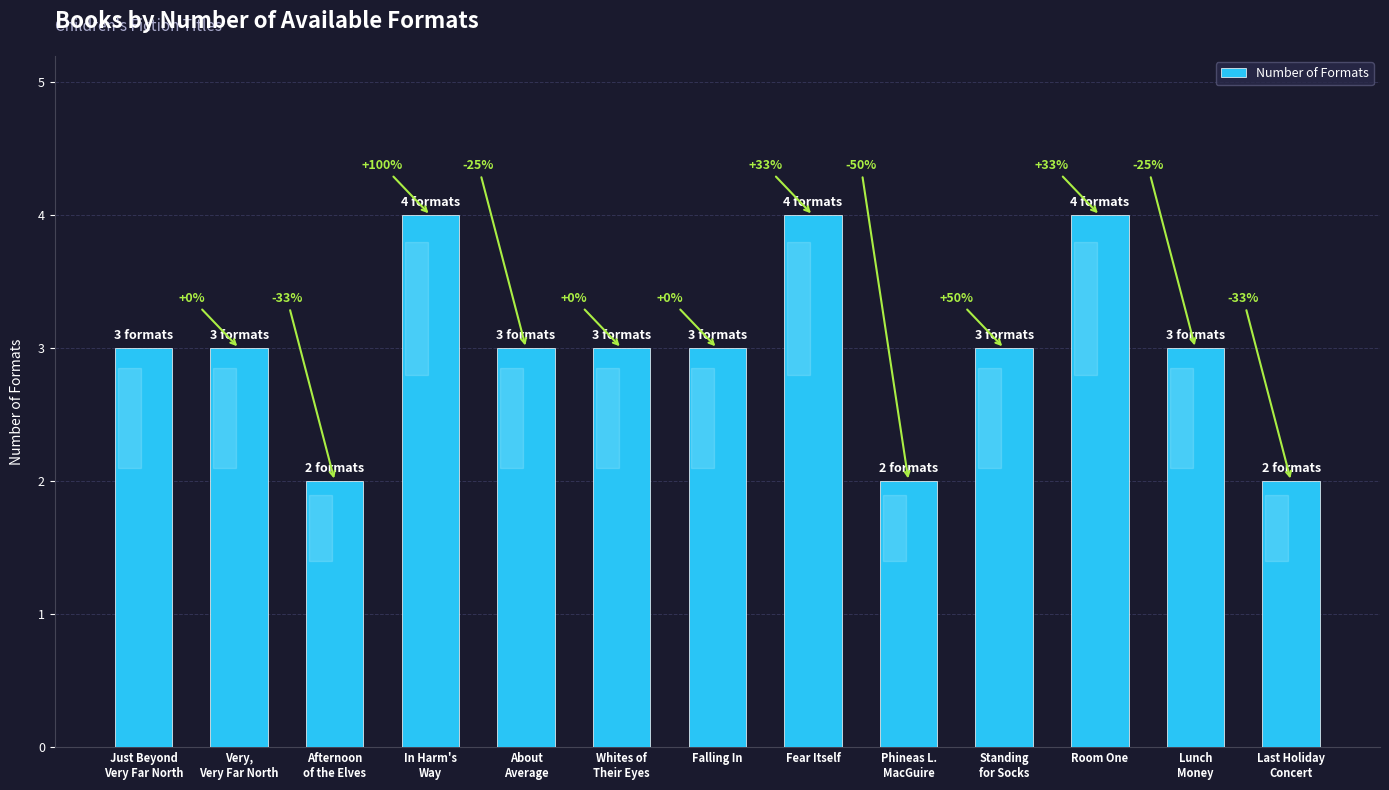

Does the chart contain any negative values?

No